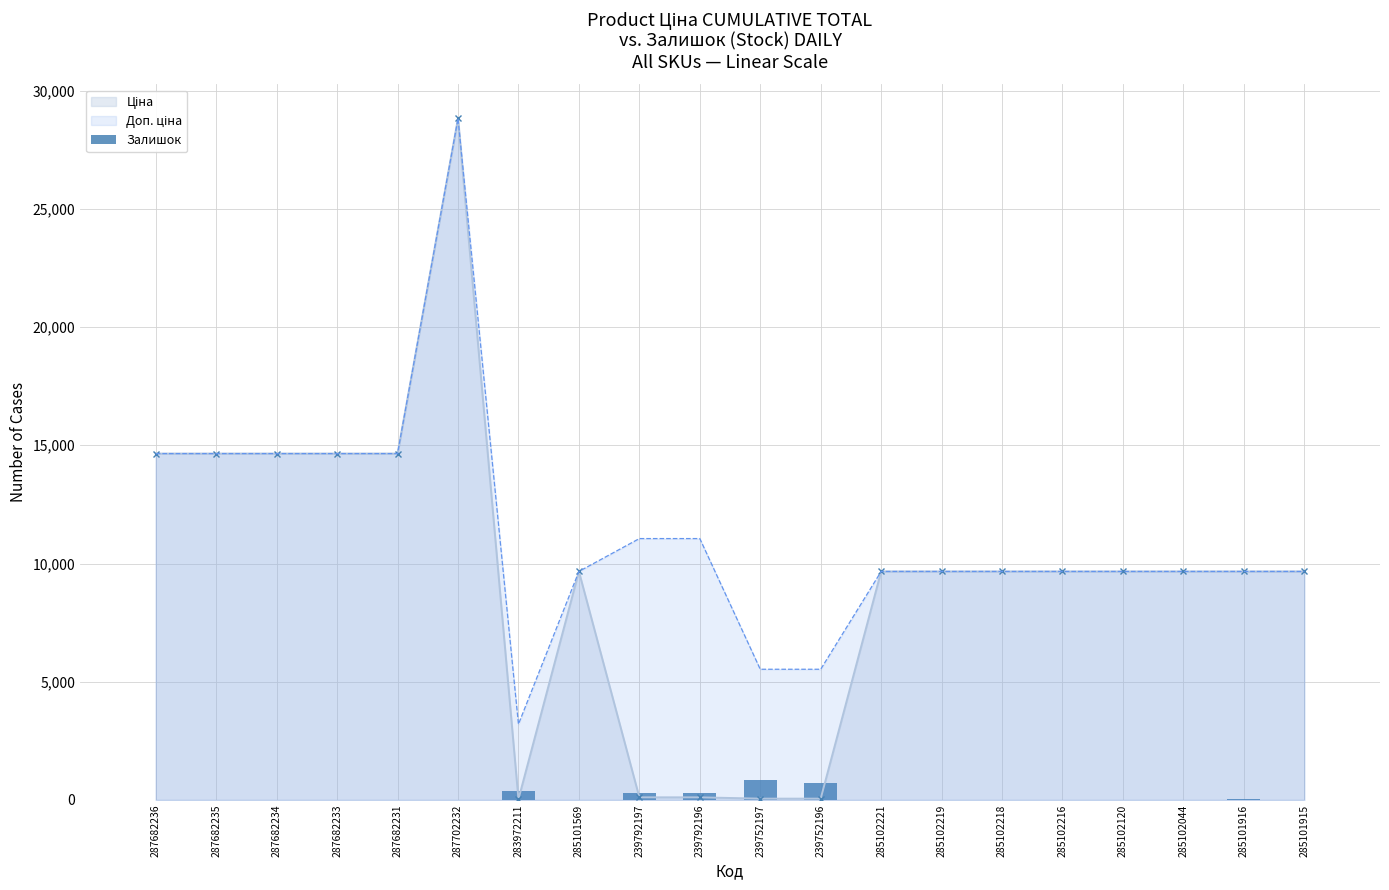

How many bars are there in total?

20